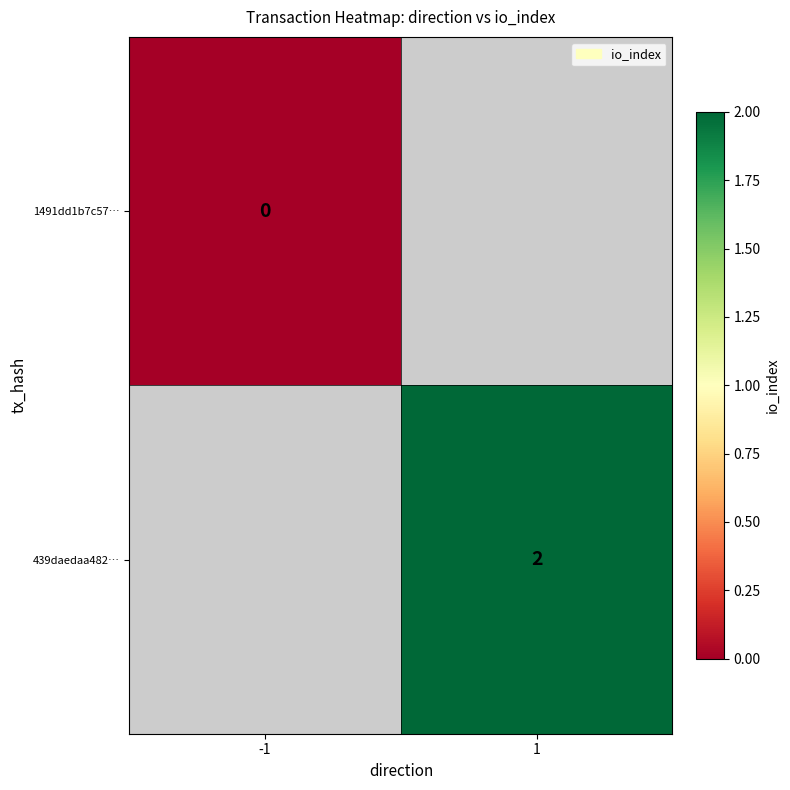

True or false: 439daedaa482… has a value of 2 at 1.

True